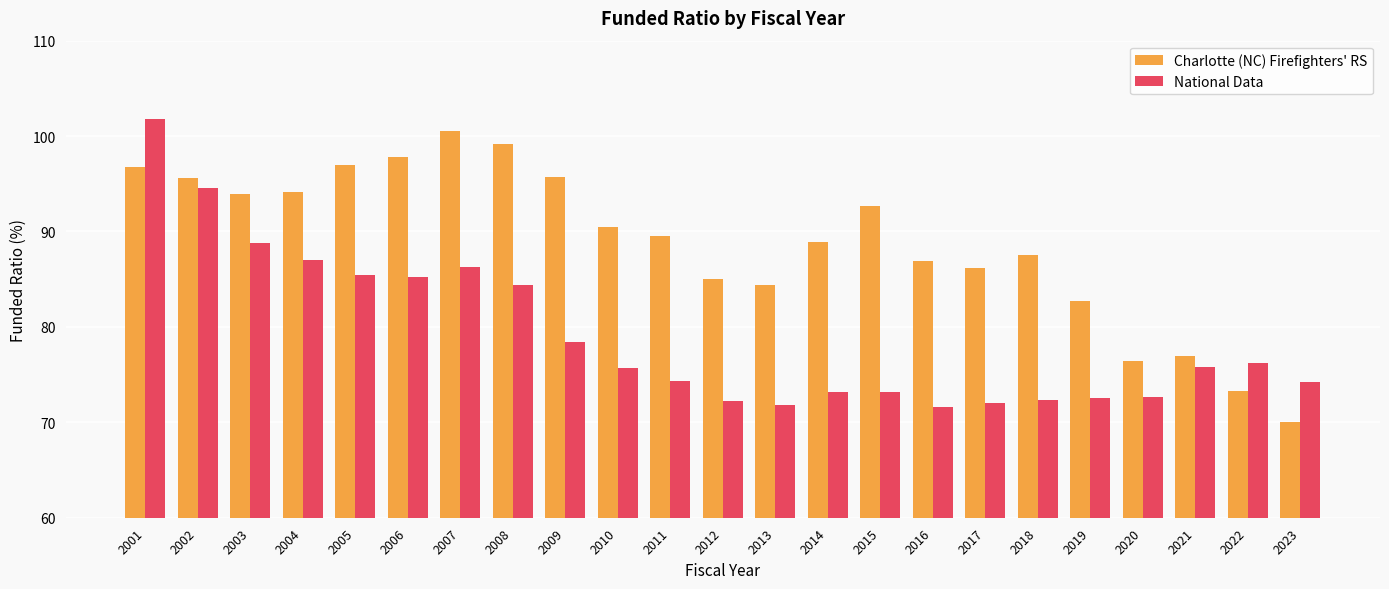

What is the difference between the highest and lowest values at 2009?

17.3